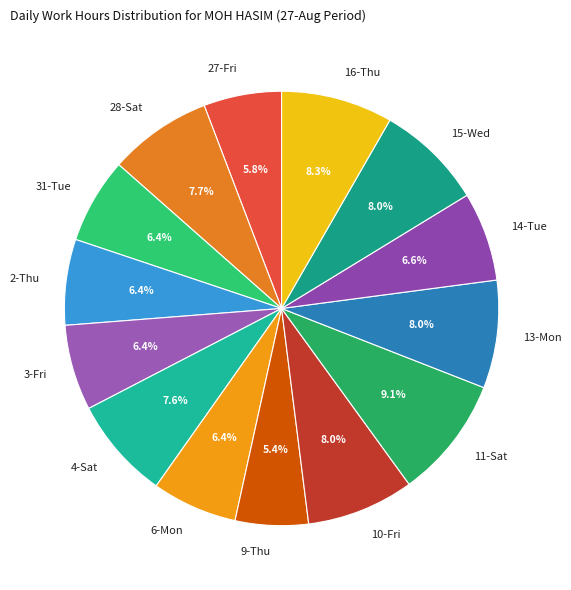

How many slices are in this pie chart?

14